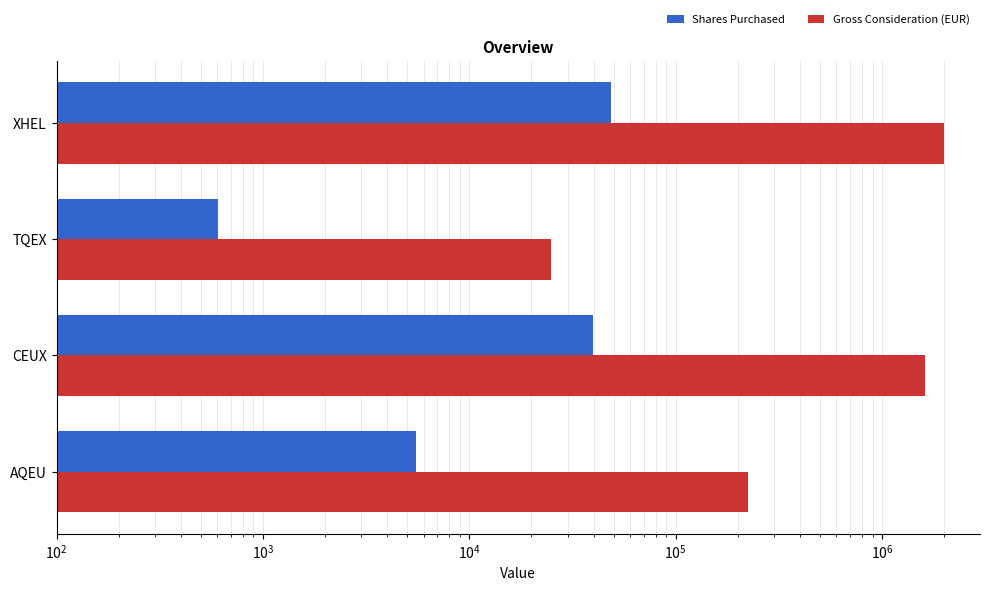

How many series are shown in this chart?

2